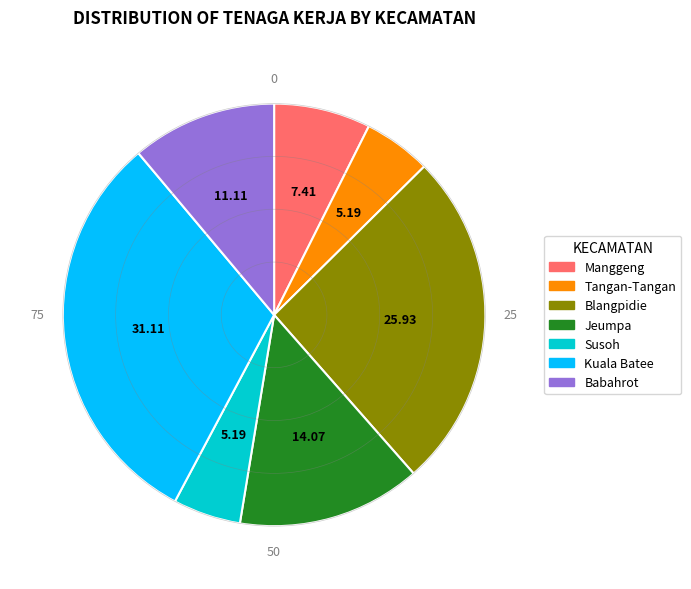

Combined, do Blangpidie and Kuala Batee account for over 50%?

Yes